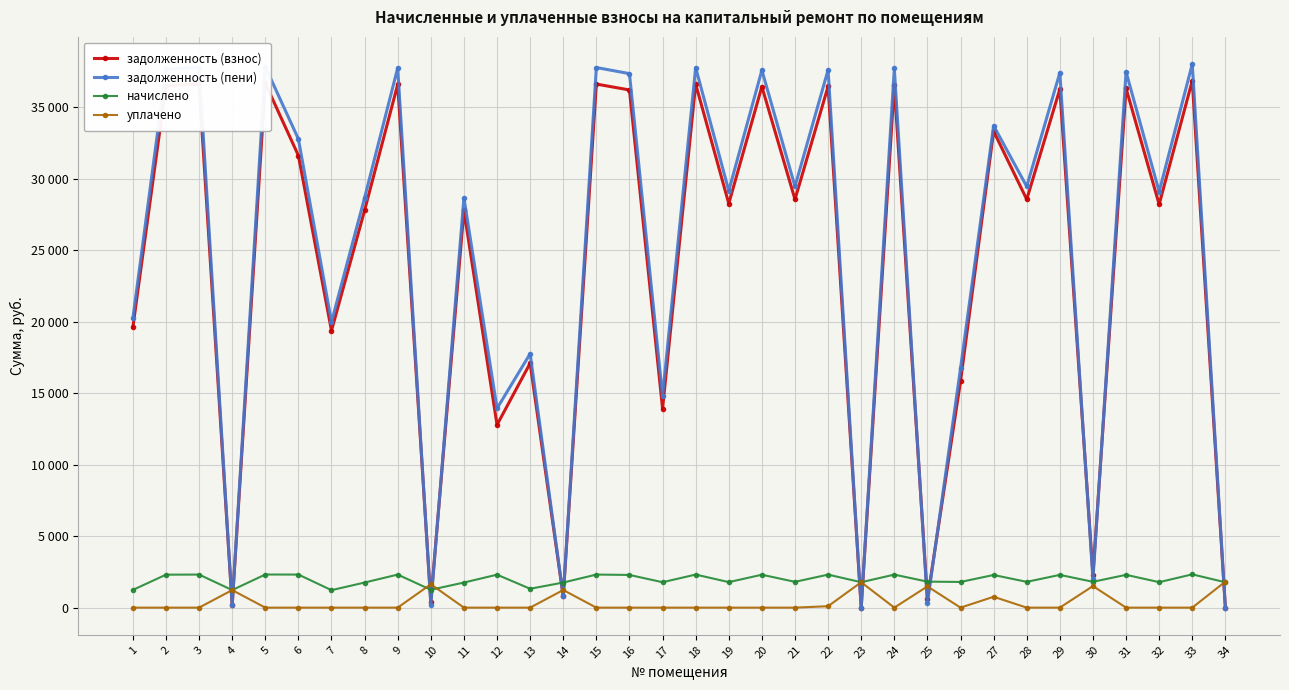

What is the highest value of the задолженность (взнос) series?

36868.8